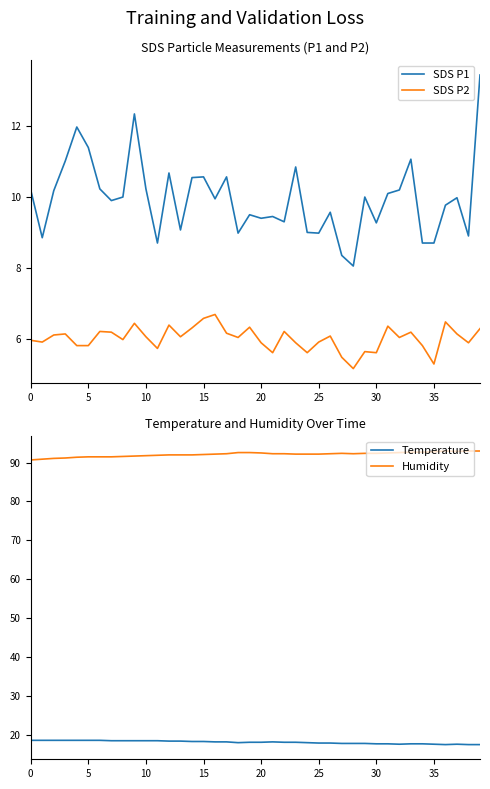

What is the lowest value of the SDS P2 series?

5.2